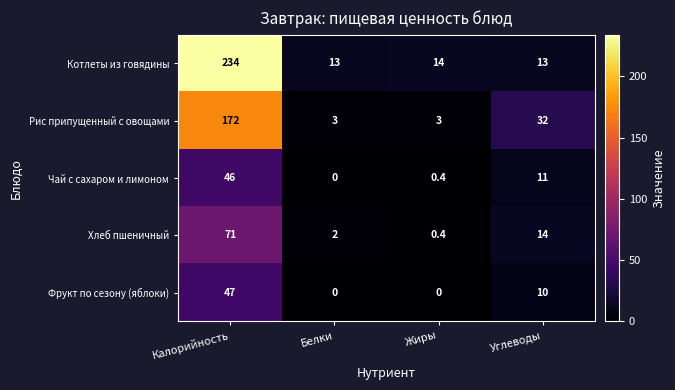

Which category has the highest value in the Фрукт по сезону (яблоки) series?

Калорийность